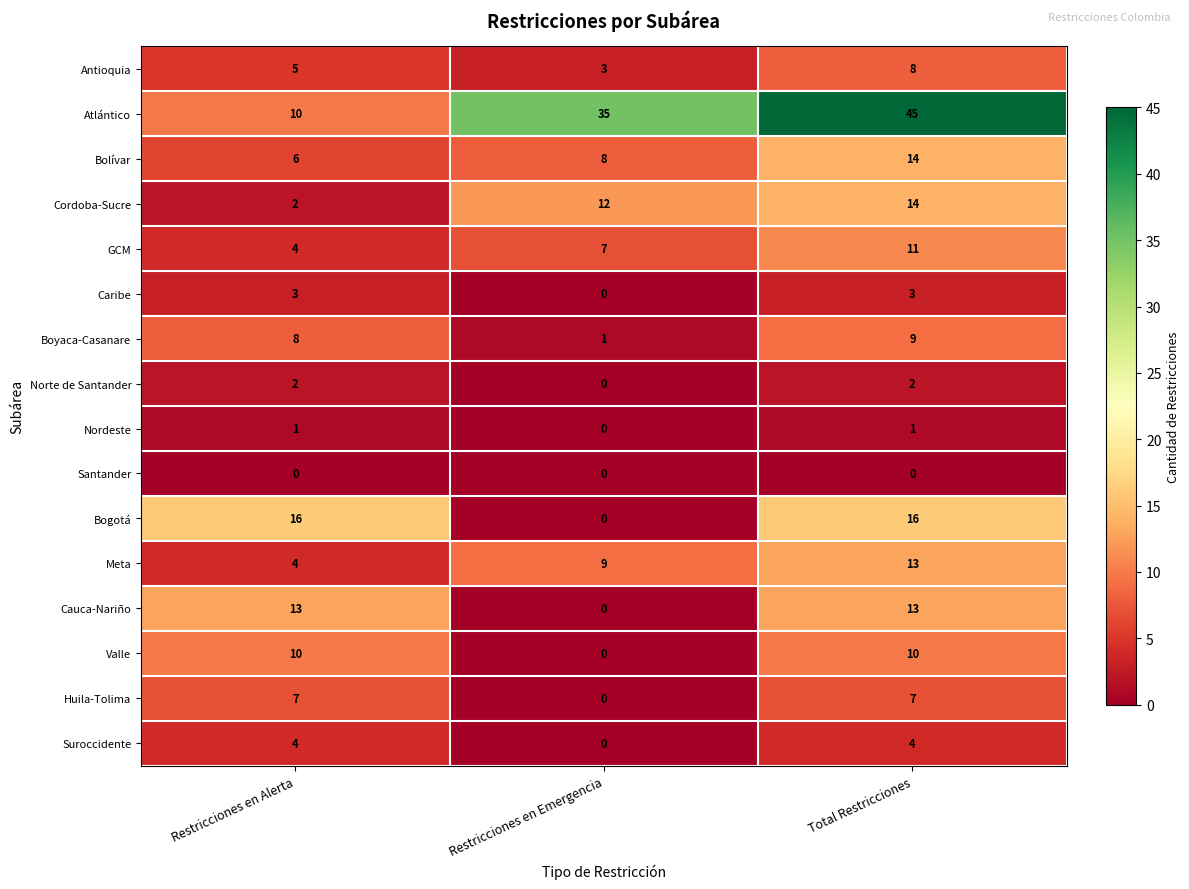

What is the difference between the highest and lowest values at Restricciones en Alerta?

16